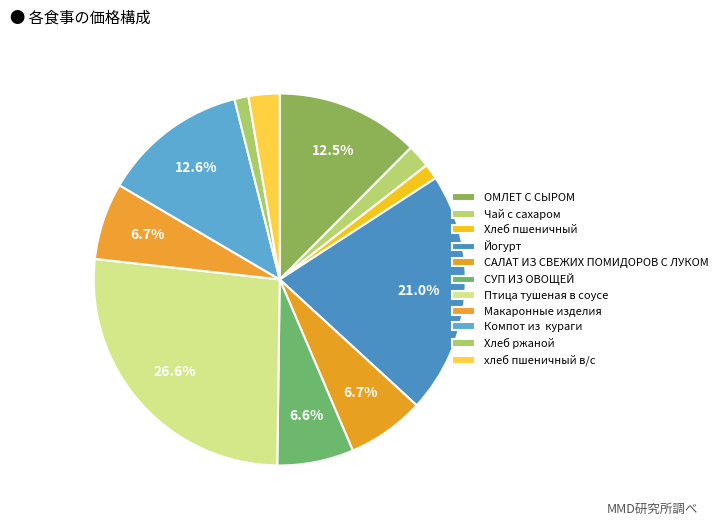

What percentage is the СУП ИЗ ОВОЩЕЙ slice, to the nearest percent?

7%